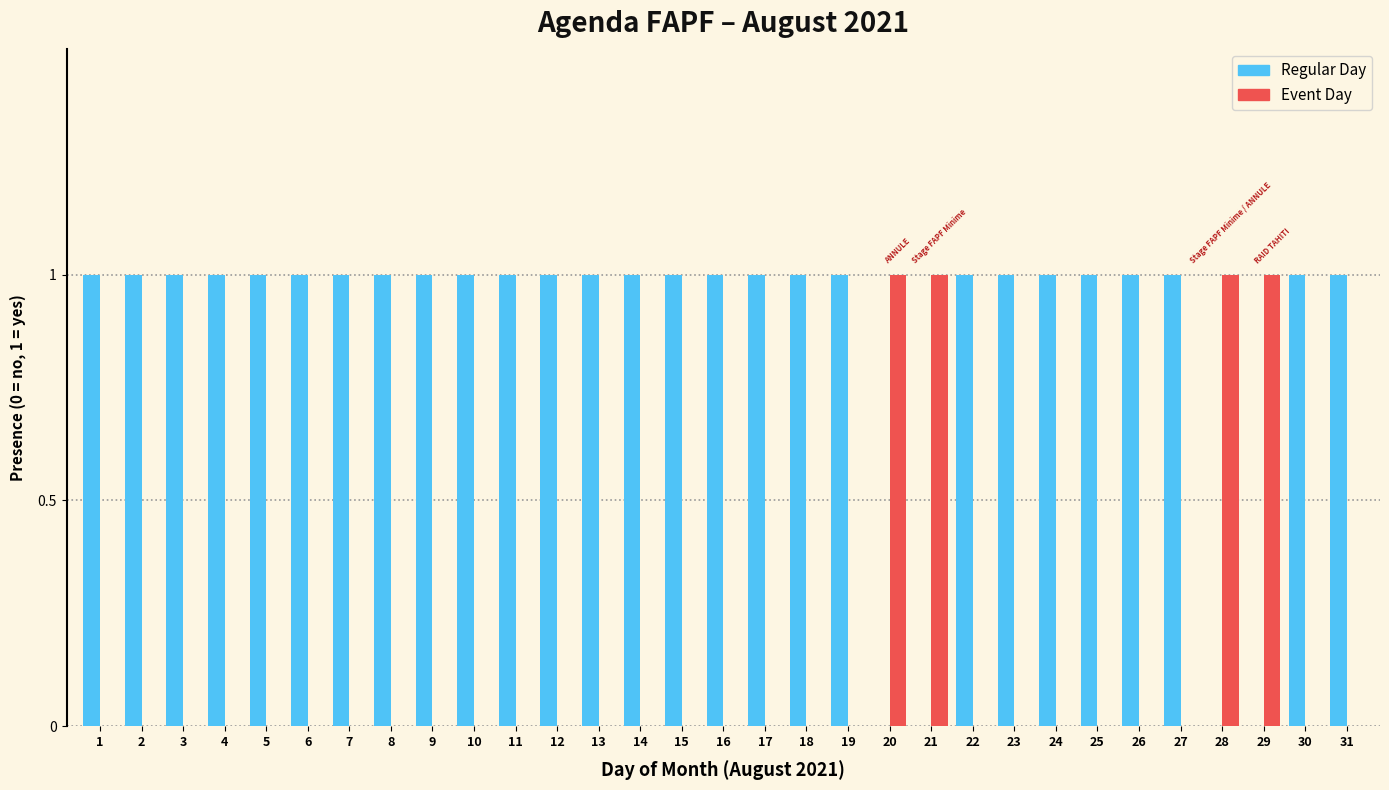

Which series has the largest total across all categories?

Regular Day